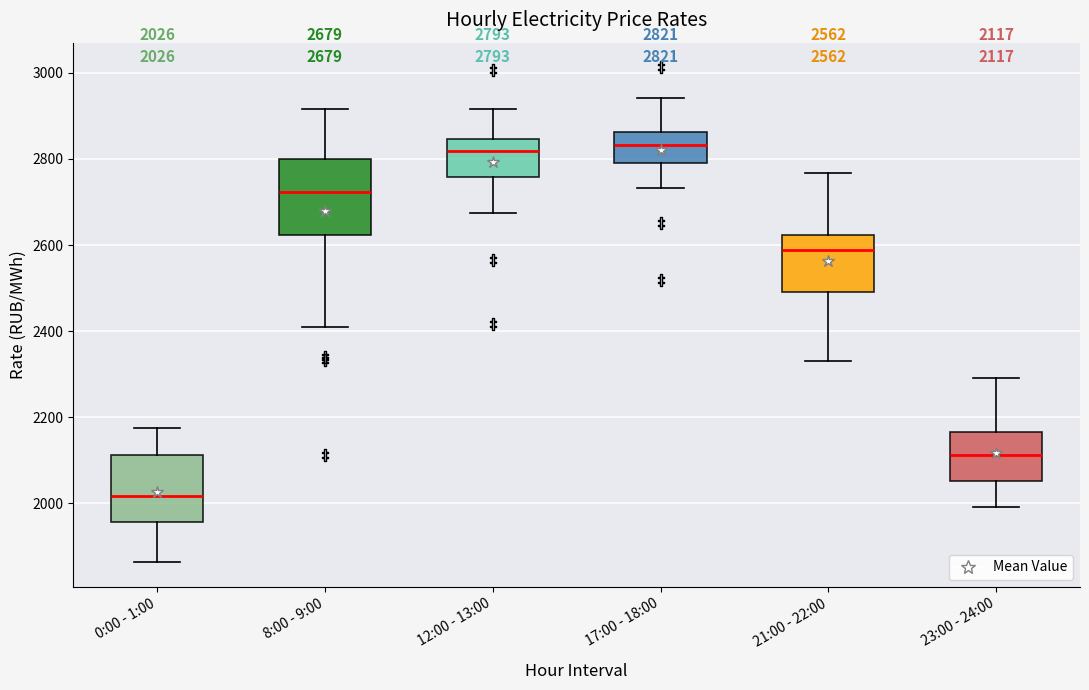

Which box is the tallest, from its lower edge to its upper edge?

8:00 - 9:00